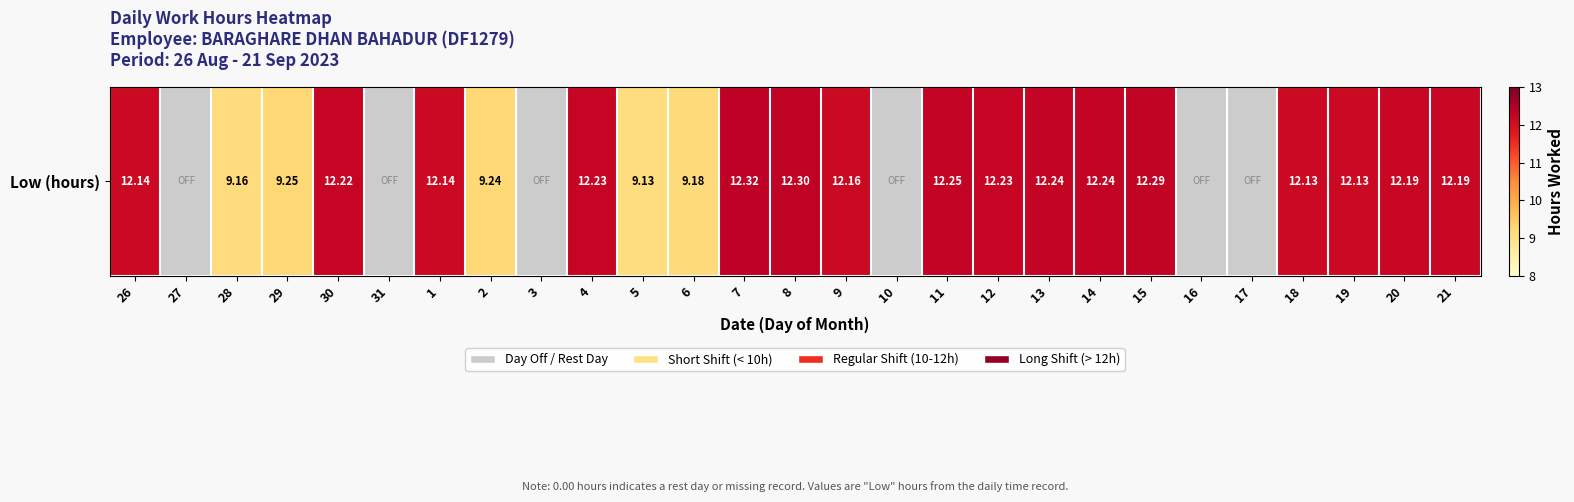

Between 7 and 4, which is larger?

7